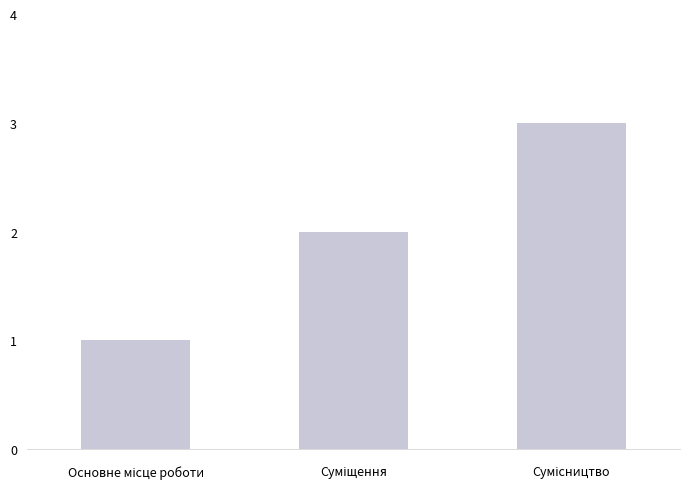

What is the sum of all values?

6